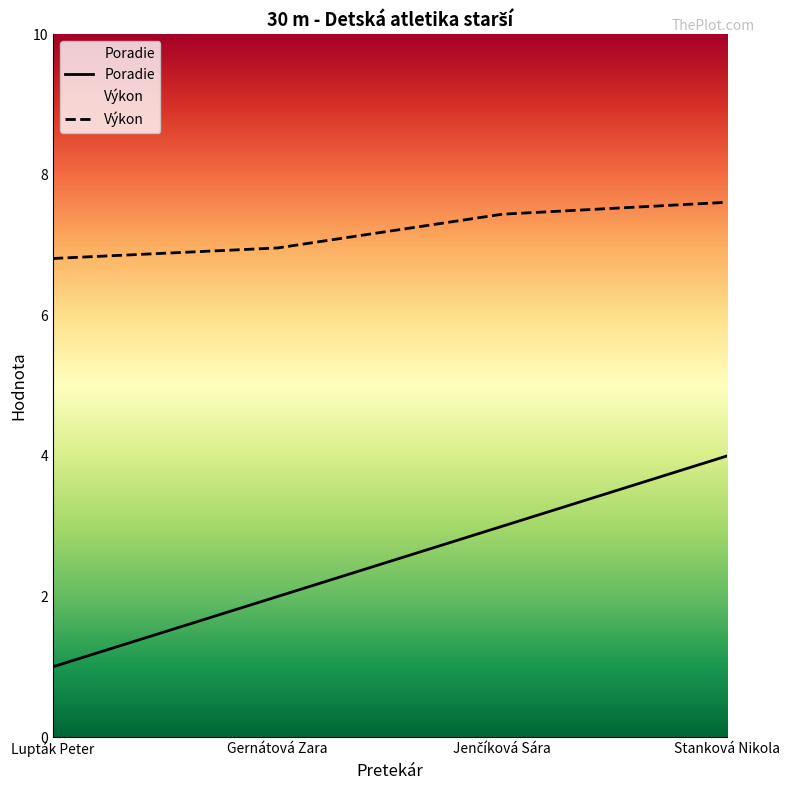

What is the average value of the Poradie series?

2.5